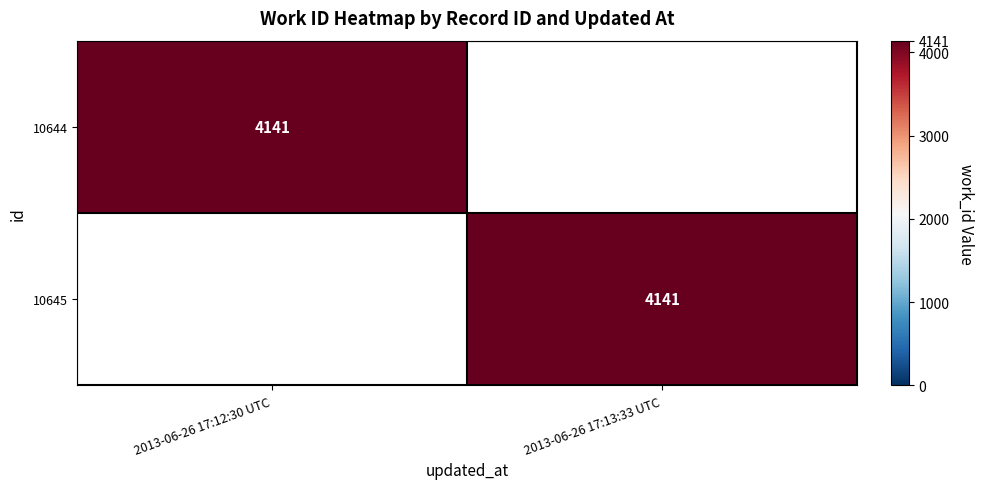

The 10644 series shows 4141 at 2013-06-26 17:12:30 UTC. True or false?

True